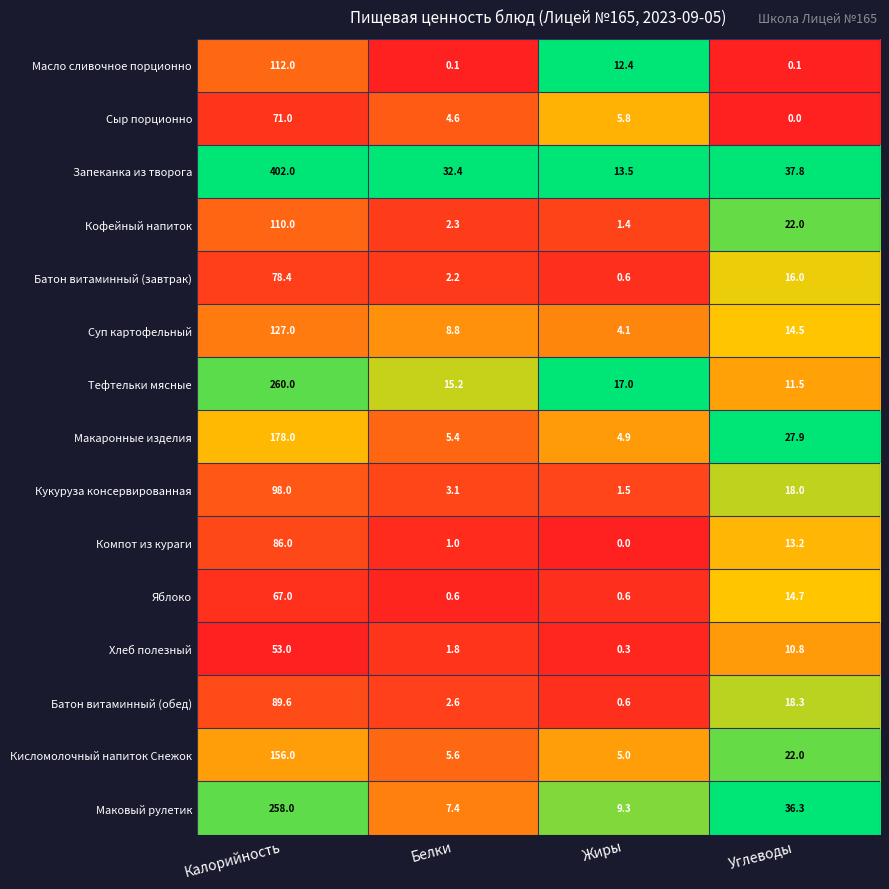

At Белки, list the series in order from largest to smallest.

Запеканка из творога, Тефтельки мясные, Суп картофельный, Маковый рулетик, Кисломолочный напиток Снежок, Макаронные изделия, Сыр порционно, Кукуруза консервированная, Батон витаминный (обед), Кофейный напиток, Батон витаминный (завтрак), Хлеб полезный, Компот из кураги, Яблоко, Масло сливочное порционно